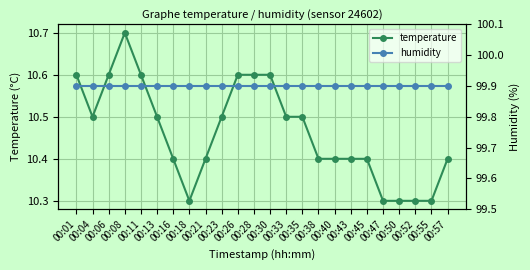

What is the value of the temperature point at the 4th from the left?

10.7